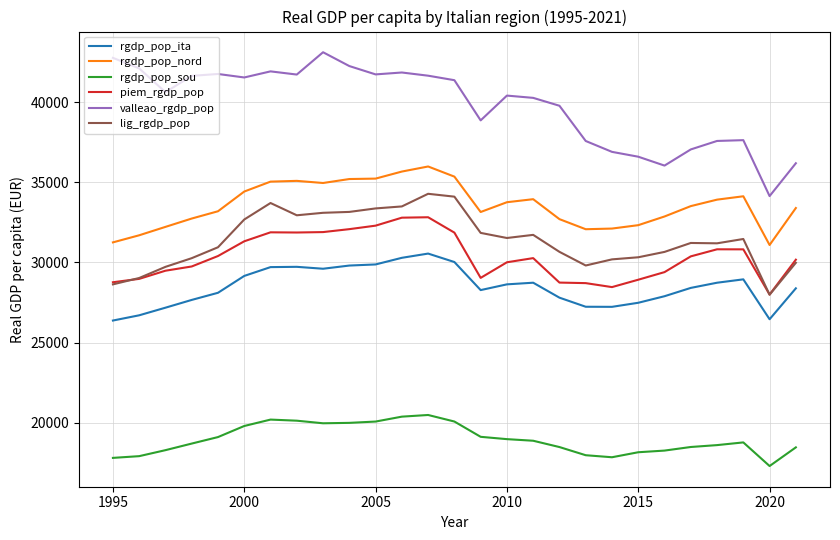

True or false: lig_rgdp_pop and rgdp_pop_sou cross at least once.

False